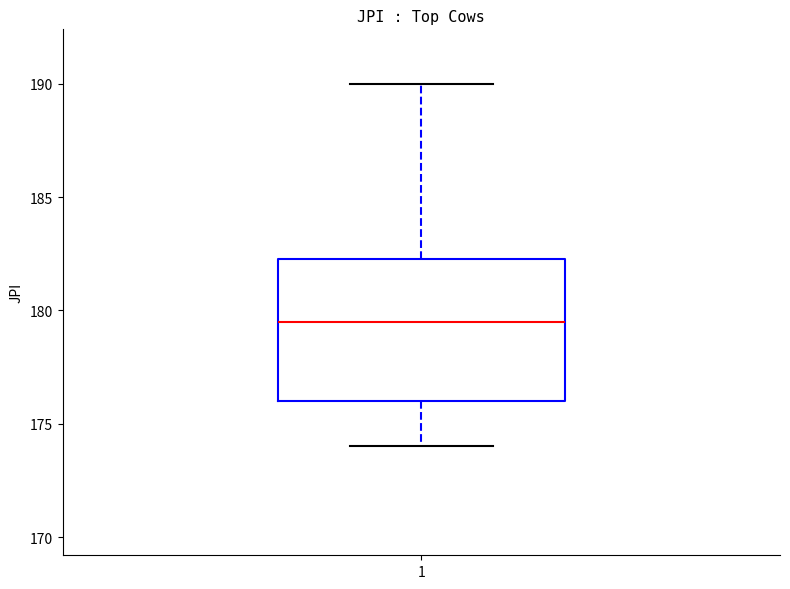

Read this box plot against the y-axis: the position of the median line, the range covered by the box, and the ends of both whiskers. The values are not printed on the chart, so give them approximately, as read against the axis.

median 179.5, box 176.0 to 182.5, whiskers 174.0 to 190.0